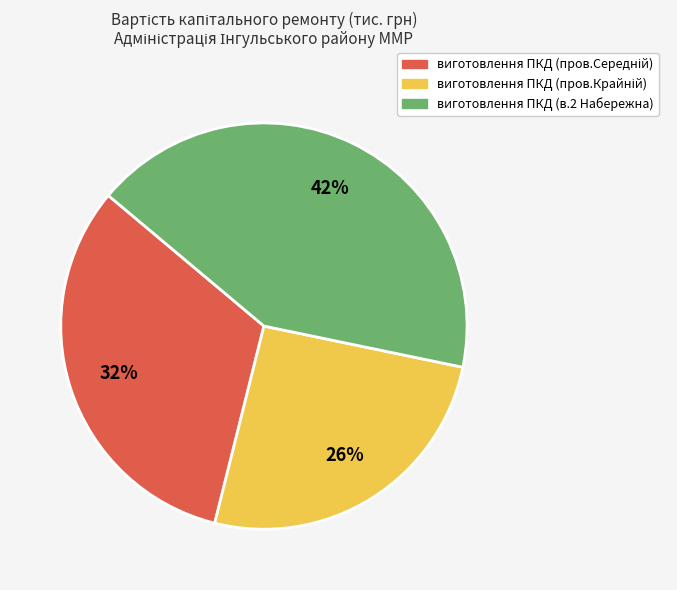

The виготовлення ПКД (в.2 Набережна) slice represents 42% of the pie. True or false?

True